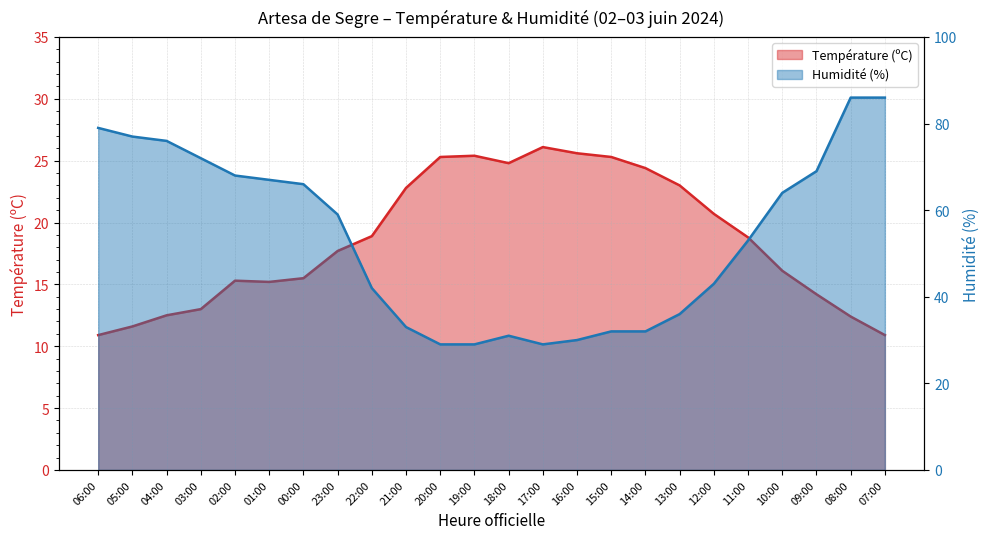

What position from the right is 16:00?

10